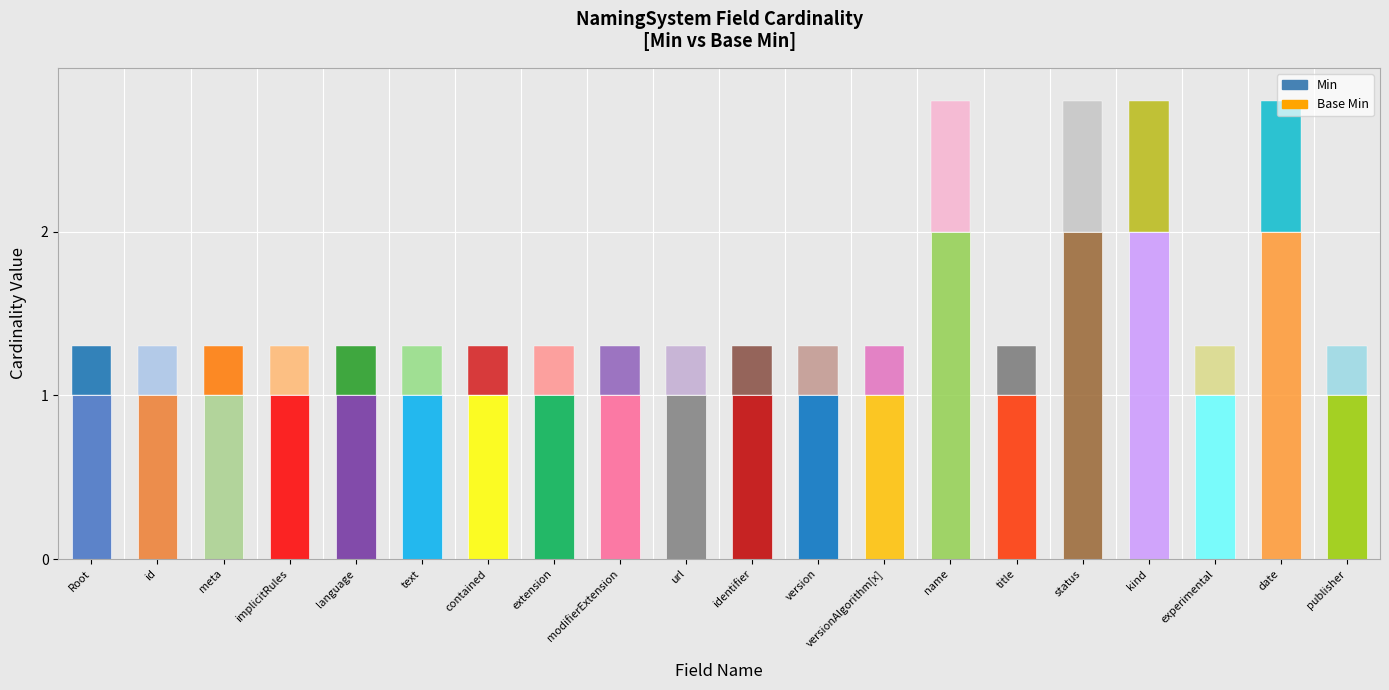

Which series has the largest total across all categories?

Min